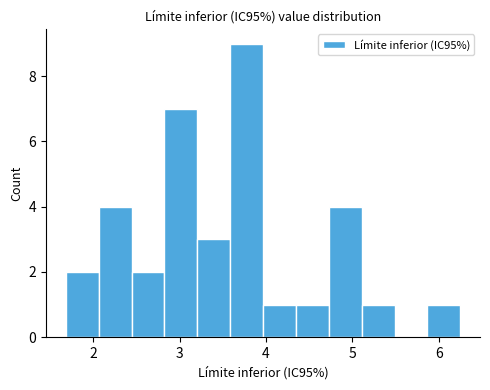

Read against the x-axis, roughly where is the centre of the tallest bar?

3.8